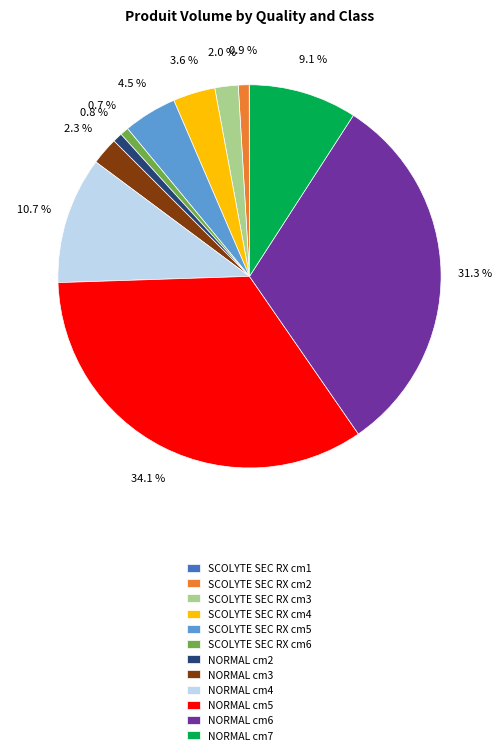

Which category has the biggest portion of the pie?

NORMAL cm5